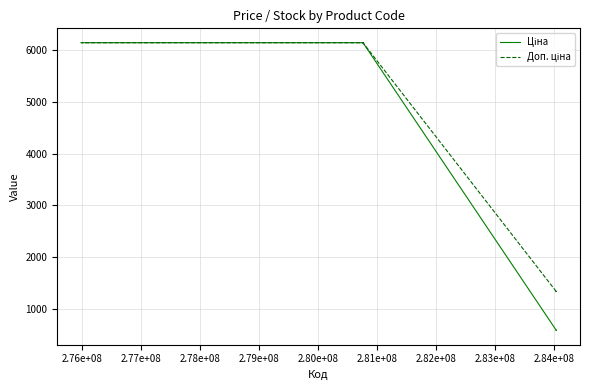

What is the difference between the second highest and minimum values in the Ціна series?

5562.9